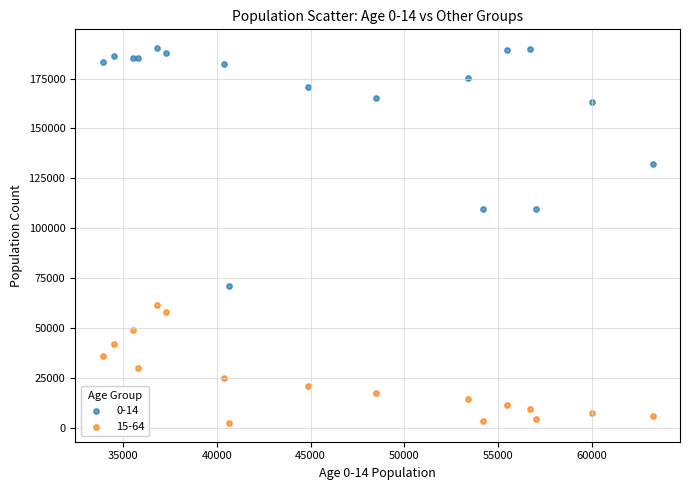

Which series contains the highest Y value?

0-14